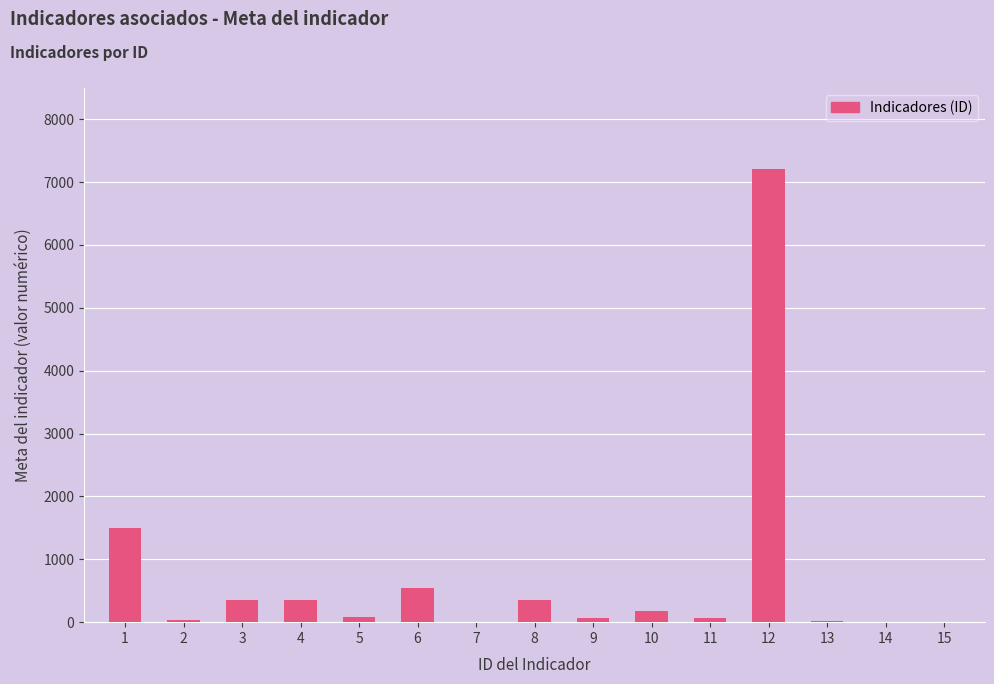

What is the sum of all values?

10805